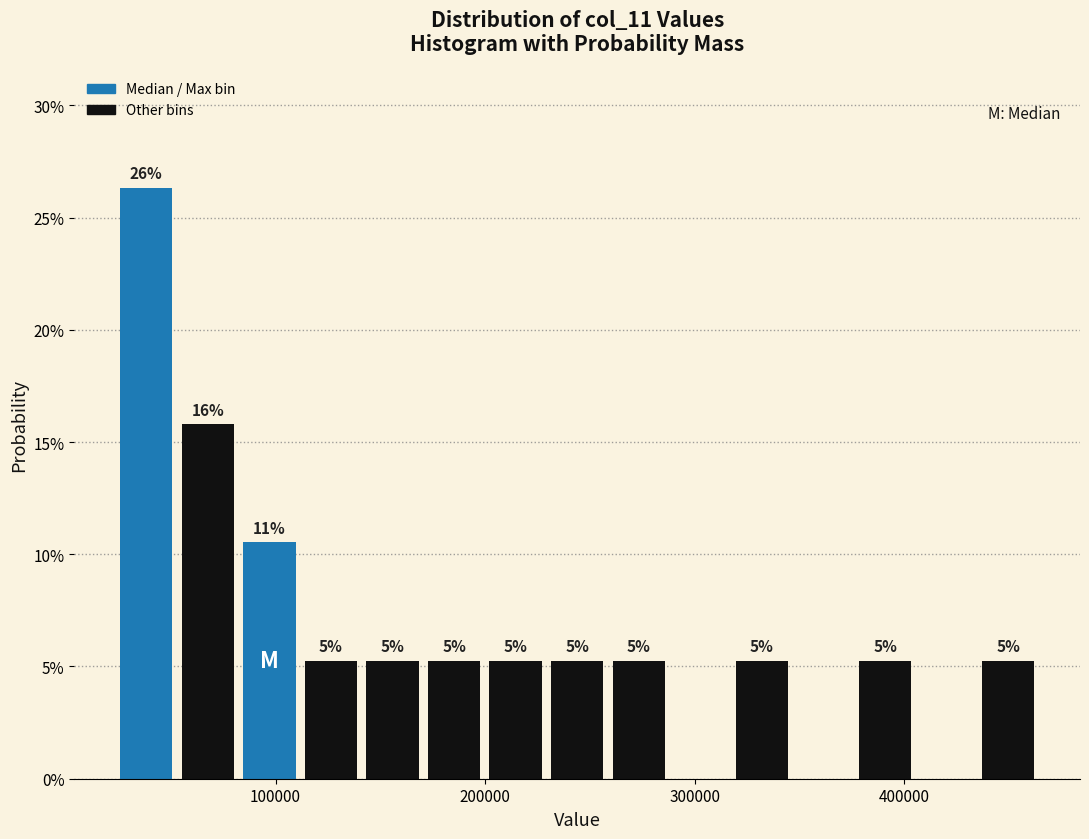

Around what value on the x-axis is the tallest bar? Give the approximate position of its centre, as read against the axis.

40000